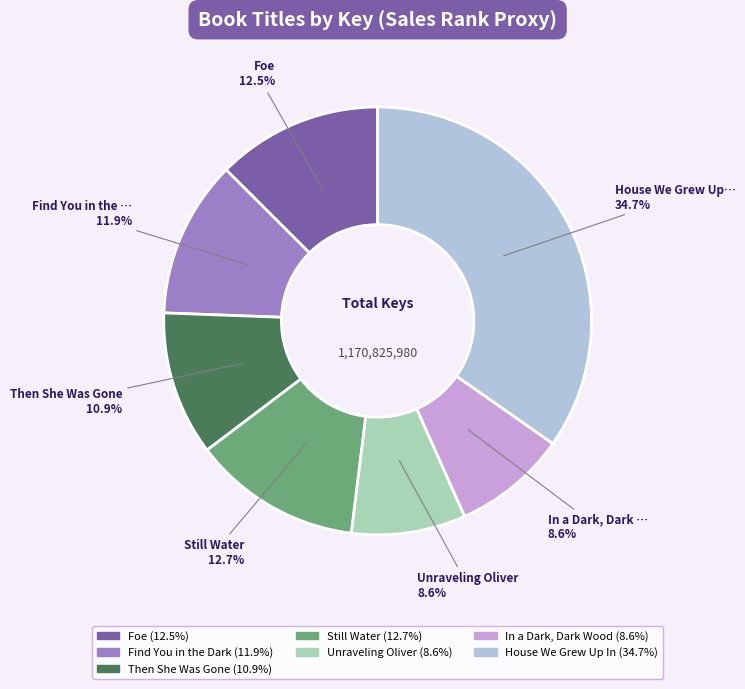

Is there a majority slice in this chart?

No